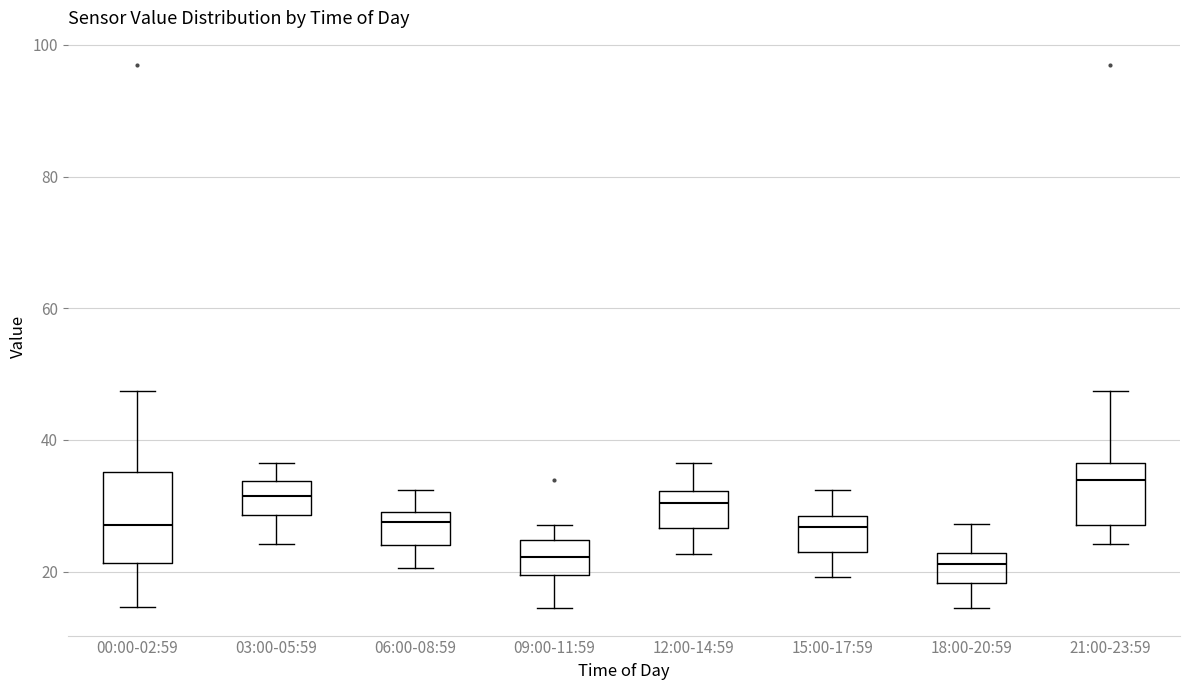

Which box is the tallest, from its lower edge to its upper edge?

00:00-02:59